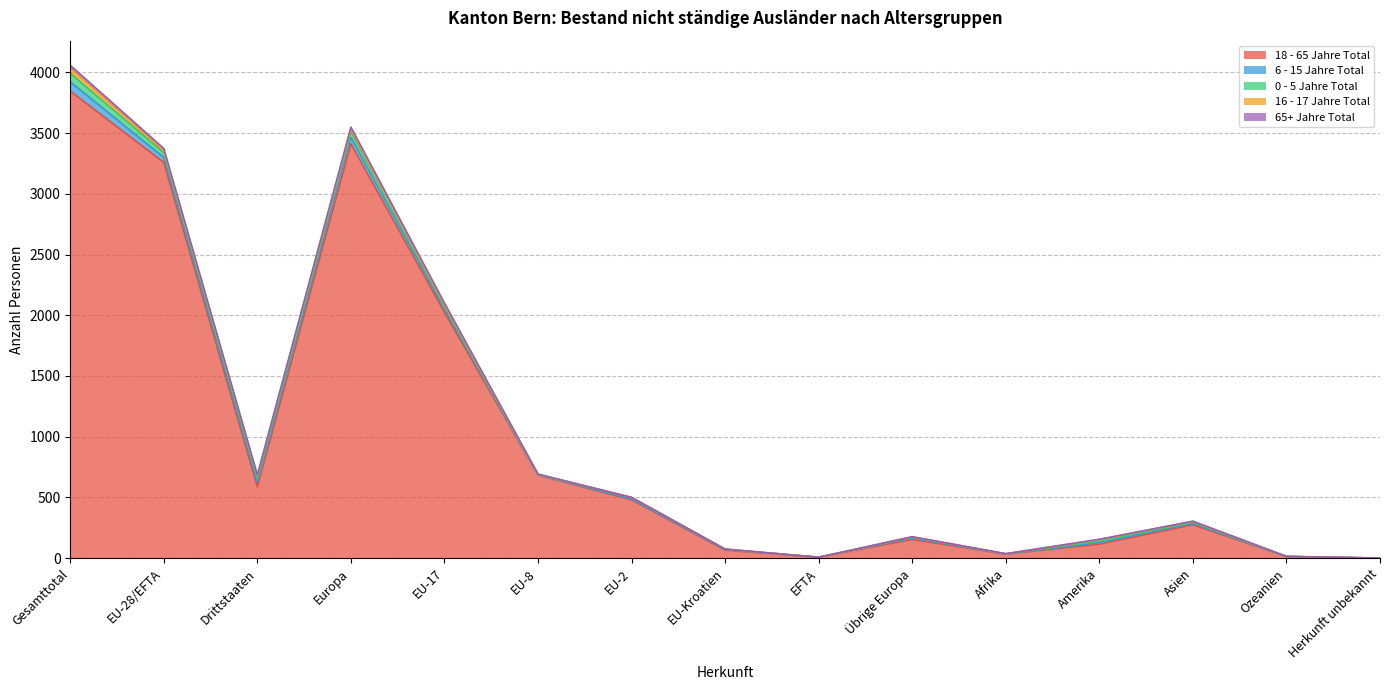

At which category does 6 - 15 Jahre Total reach its first local valley?

Drittstaaten